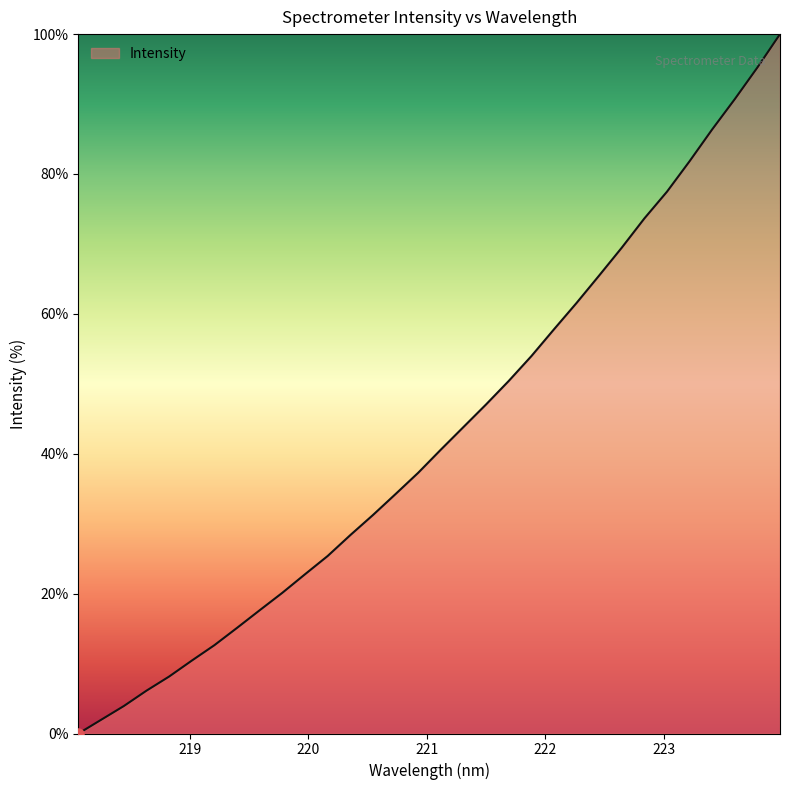

What is the difference between the maximum and minimum values?

100.0